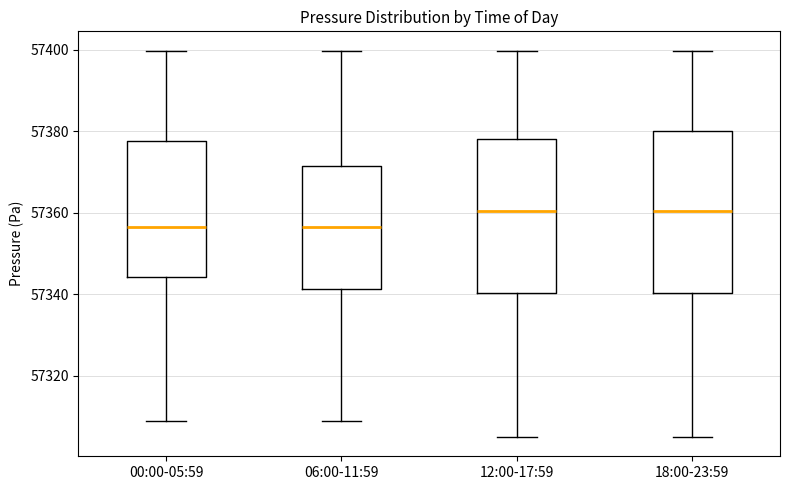

Reading left to right, read every box against the y-axis: the position of its median line, the range the box covers, and the ends of its whiskers. The values are not printed on the chart, so give them approximately, as read against the axis.

00:00-05:59: median 57356, box 57344 to 57378, whiskers 57310 to 57400
06:00-11:59: median 57356, box 57342 to 57372, whiskers 57310 to 57400
12:00-17:59: median 57360, box 57340 to 57378, whiskers 57306 to 57400
18:00-23:59: median 57360, box 57340 to 57380, whiskers 57306 to 57400